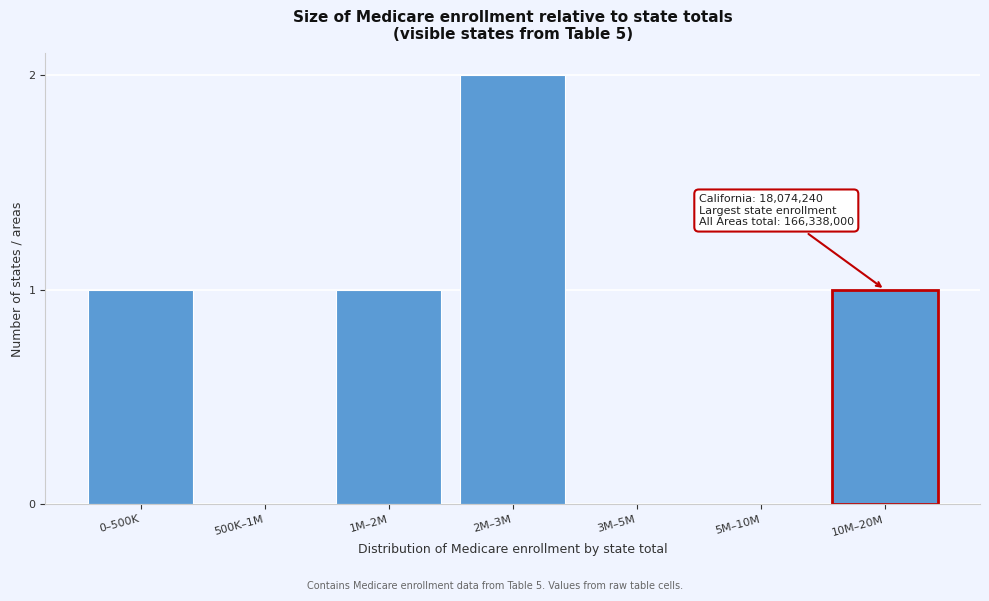

Reading left to right, what are all the values shown in this chart?

0–500K=1	500K–1M=0	1M–2M=1	2M–3M=2	3M–5M=0	5M–10M=0	10M–20M=1